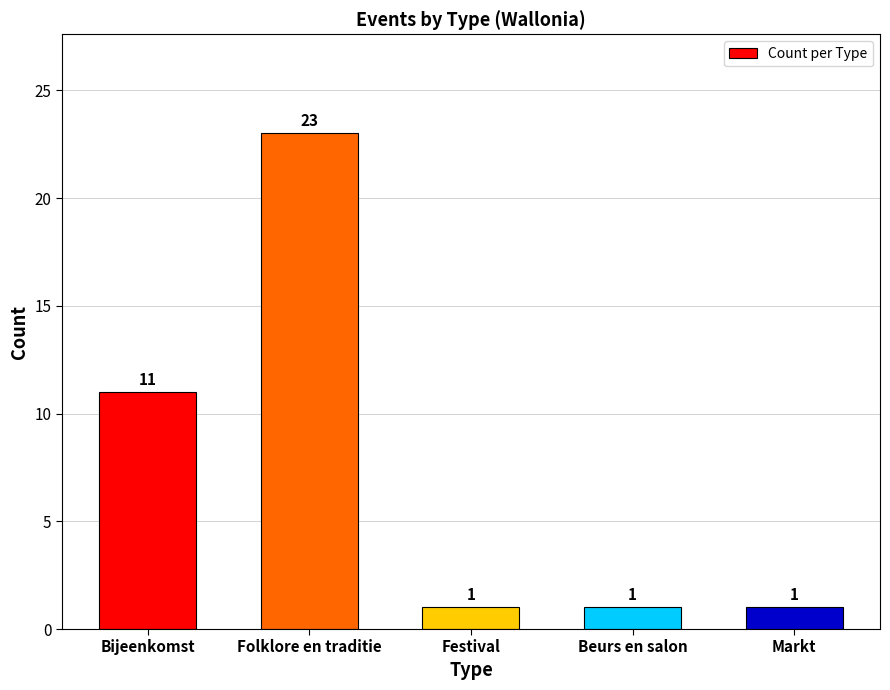

What is the greatest value displayed?

23